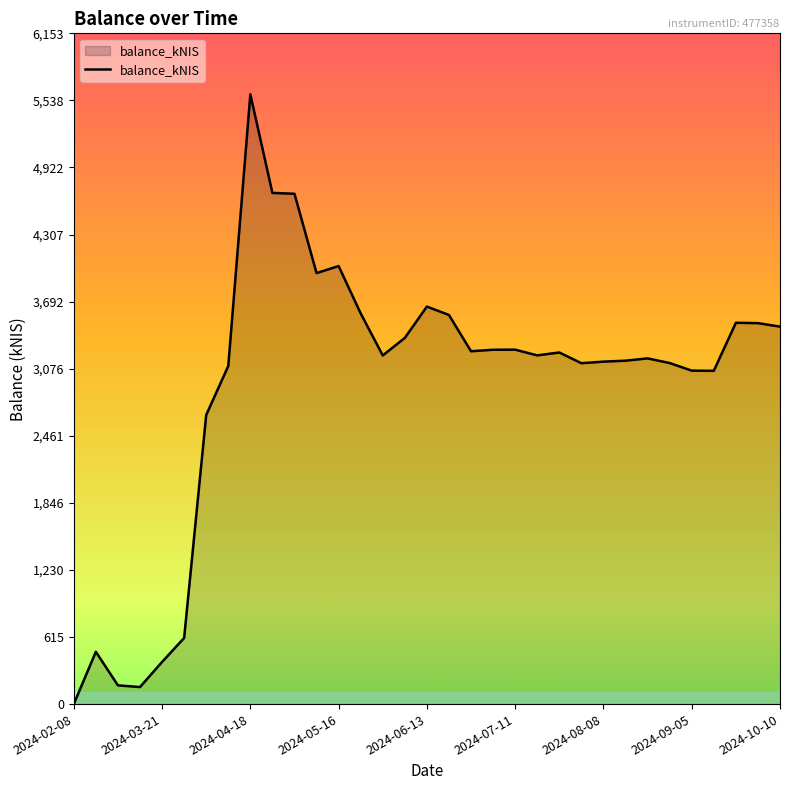

What is the greatest value displayed?

5594.3